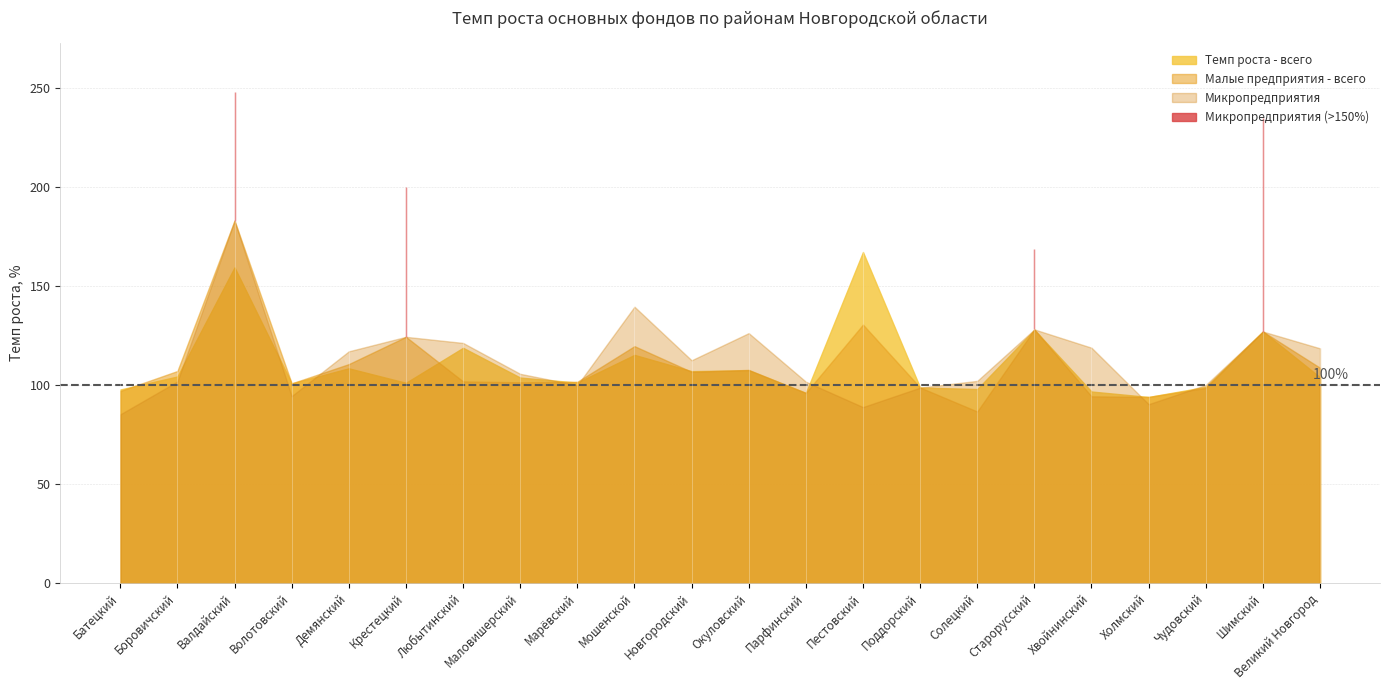

What is the value of the Темп роста - всего point at the 12th from the left?

107.6